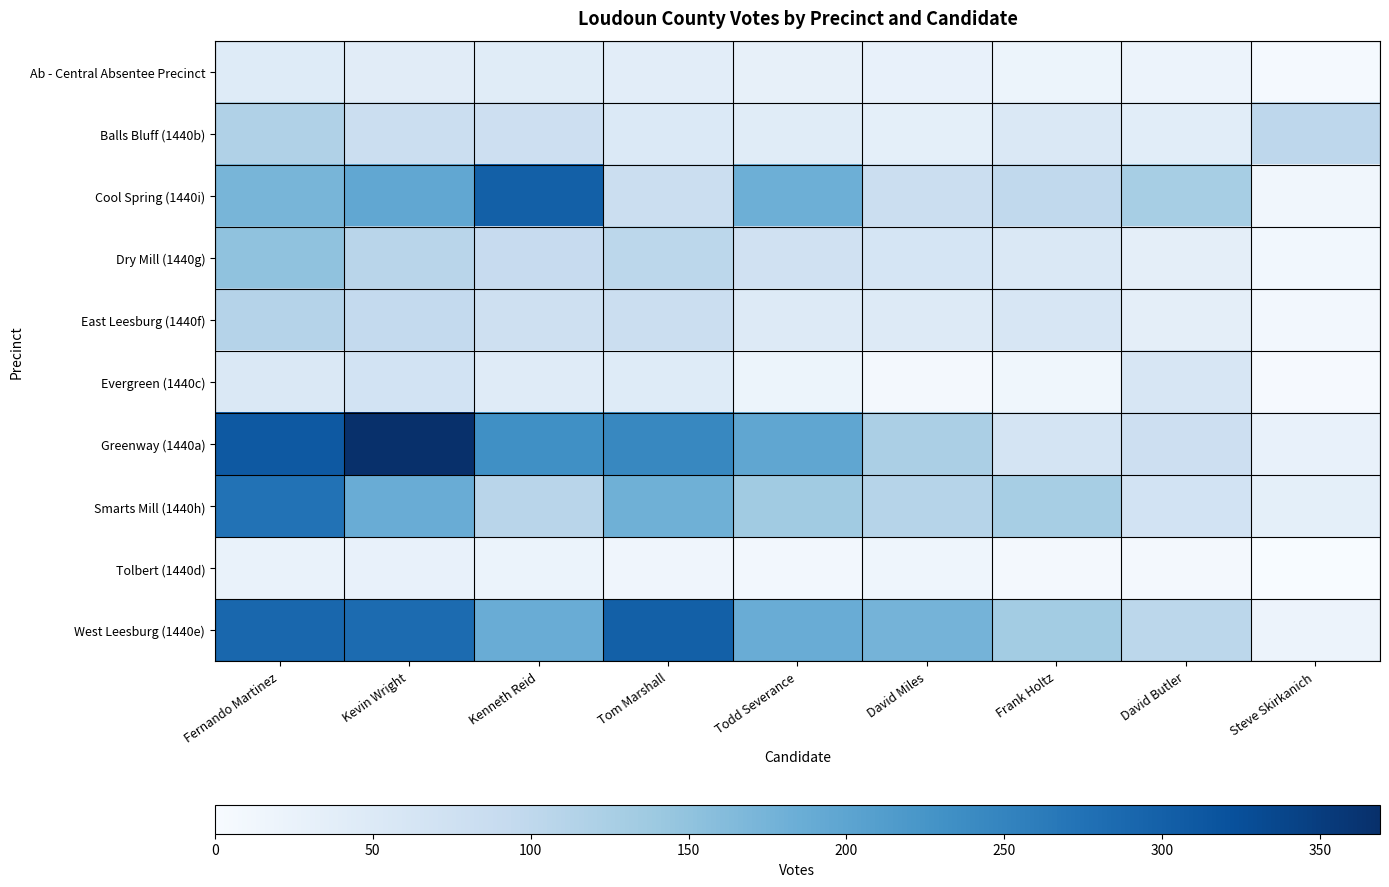

At which category is the sum across all series the highest?

Fernando Martinez